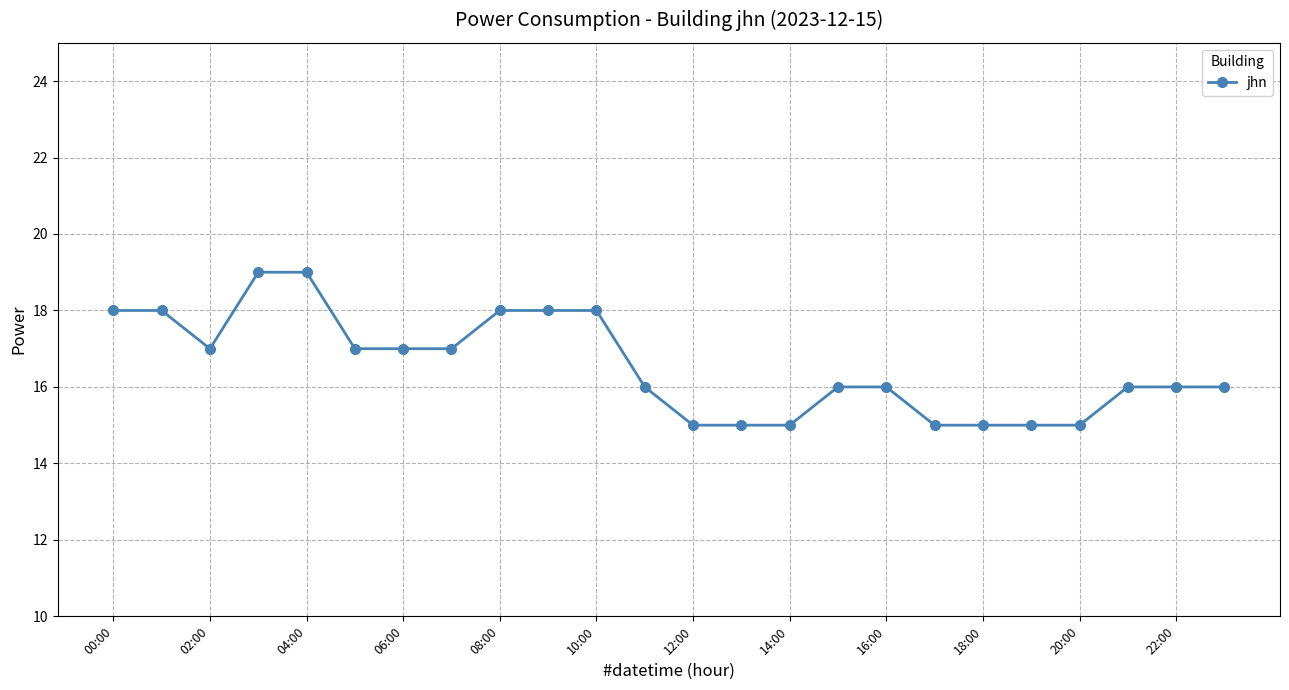

Is this an area chart (filled region under the line)?

No